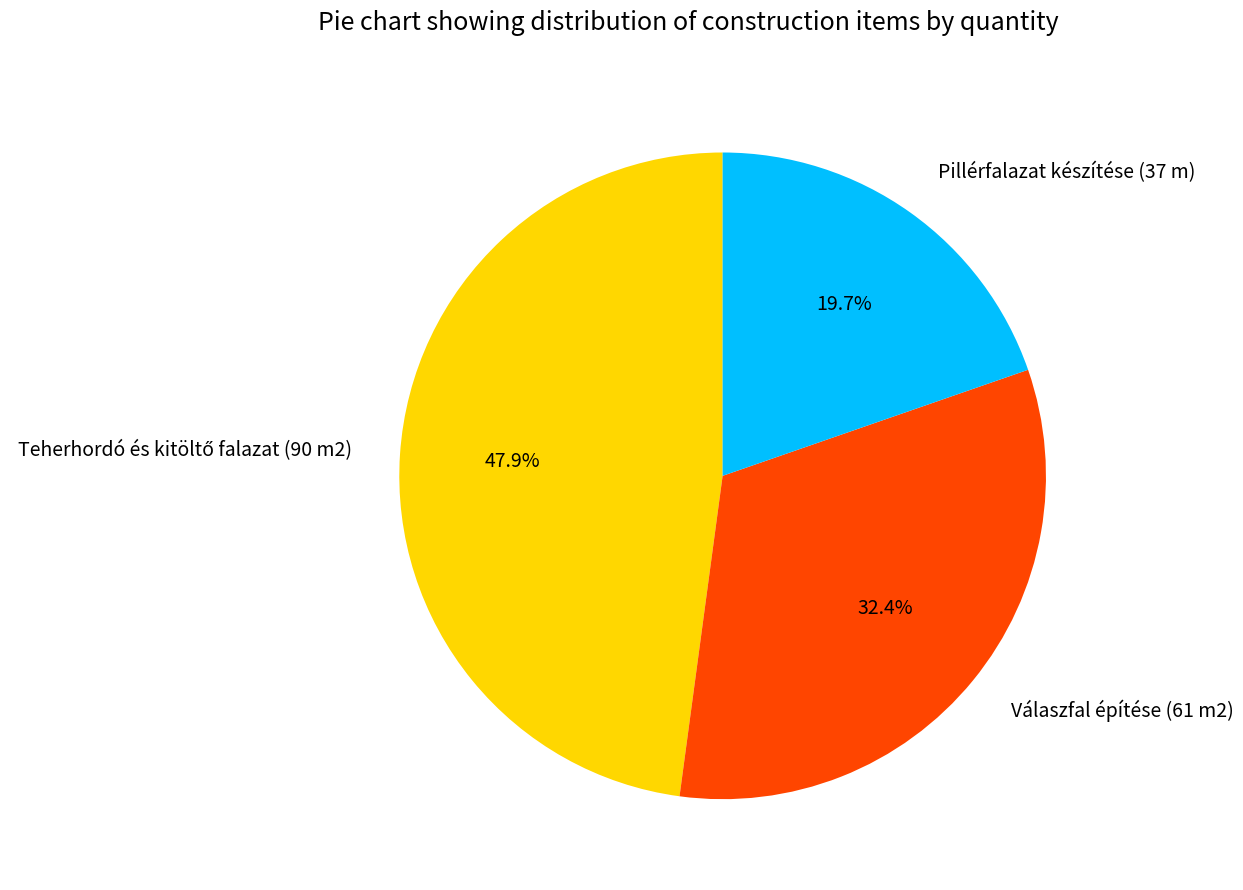

What percentage is NOT represented by Válaszfal építése (61 m2)?

67.6%